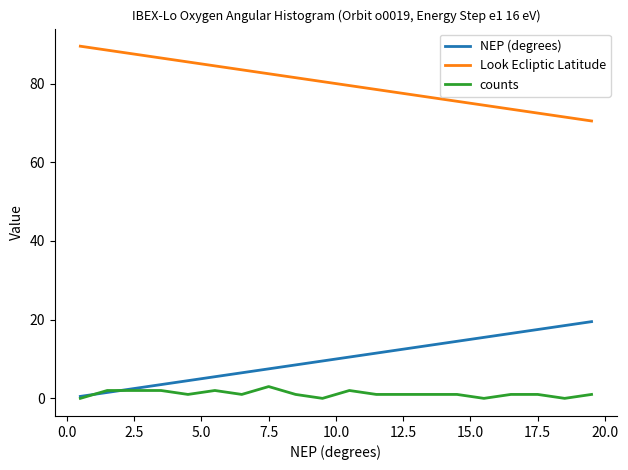

Rank the series by their maximum value, from lowest to highest.

counts, NEP (degrees), Look Ecliptic Latitude